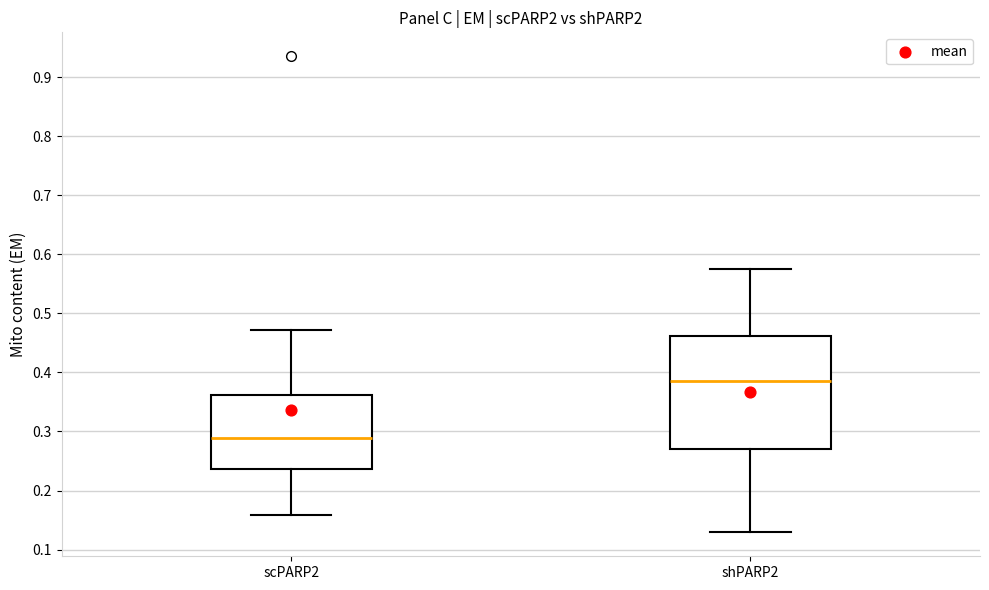

Reading left to right, transcribe this box plot: for each box, give where its median line is, the range the box spans, and where its two whiskers end, as read against the y-axis. The values are not printed on the chart, so give them approximately, as read against the axis.

scPARP2: median 0.29, box 0.24 to 0.36, whiskers 0.16 to 0.47
shPARP2: median 0.39, box 0.27 to 0.46, whiskers 0.13 to 0.58